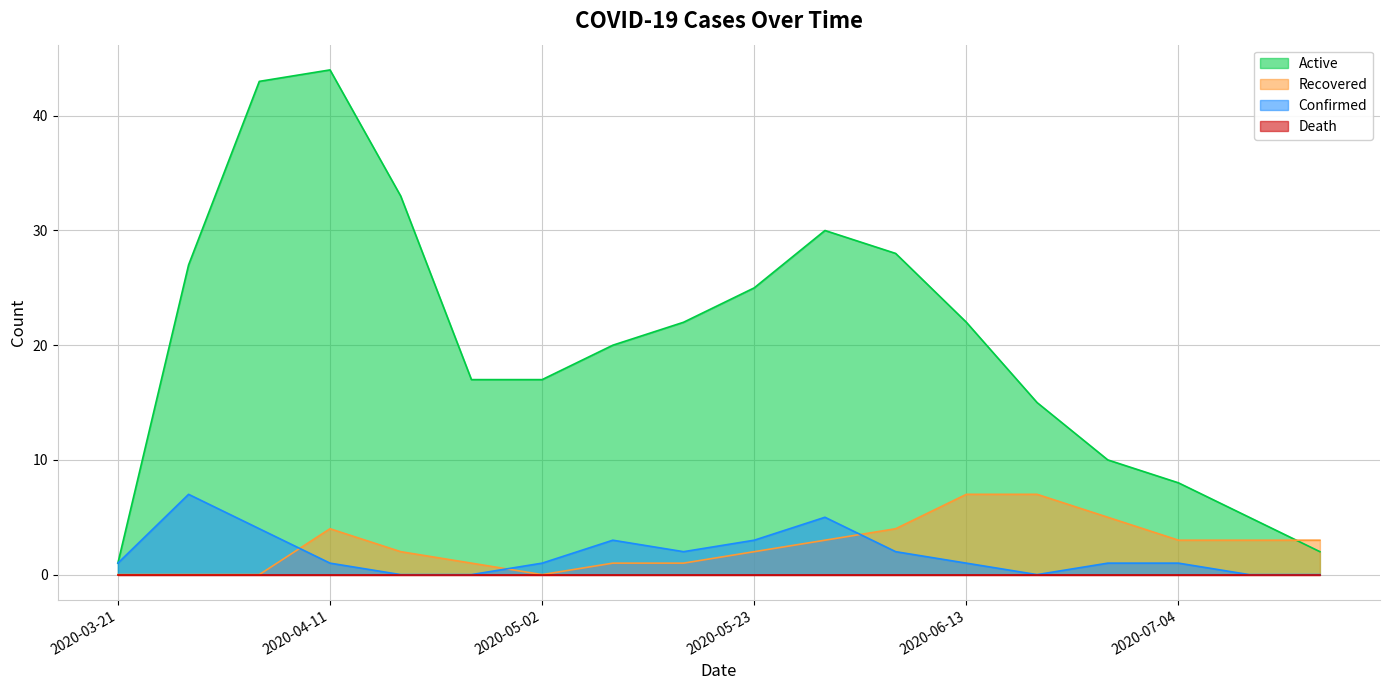

What is the label of the 16th point from the right?

2020-04-04